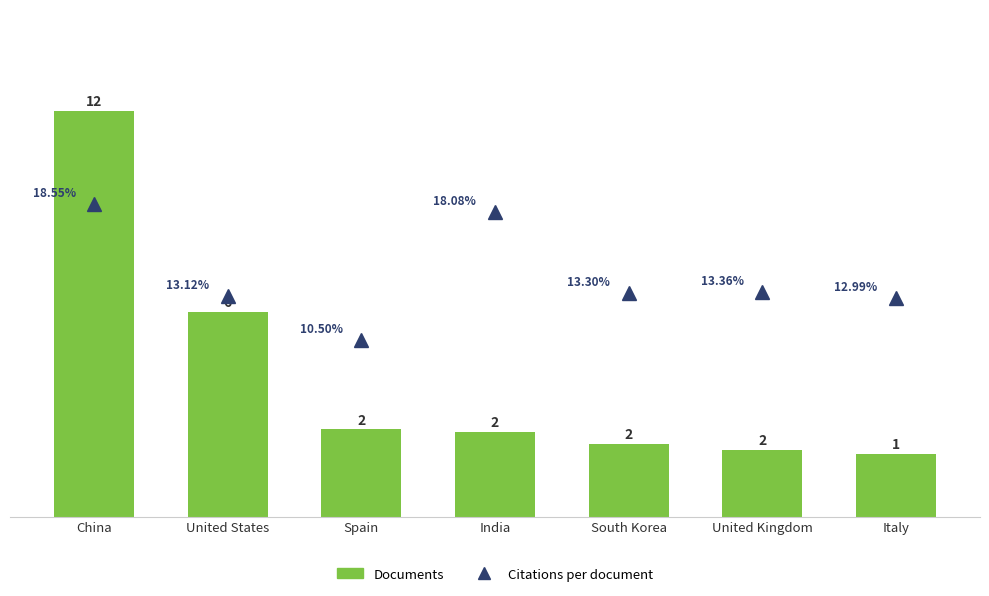

What is the label of the 7th bar from the left?

Italy